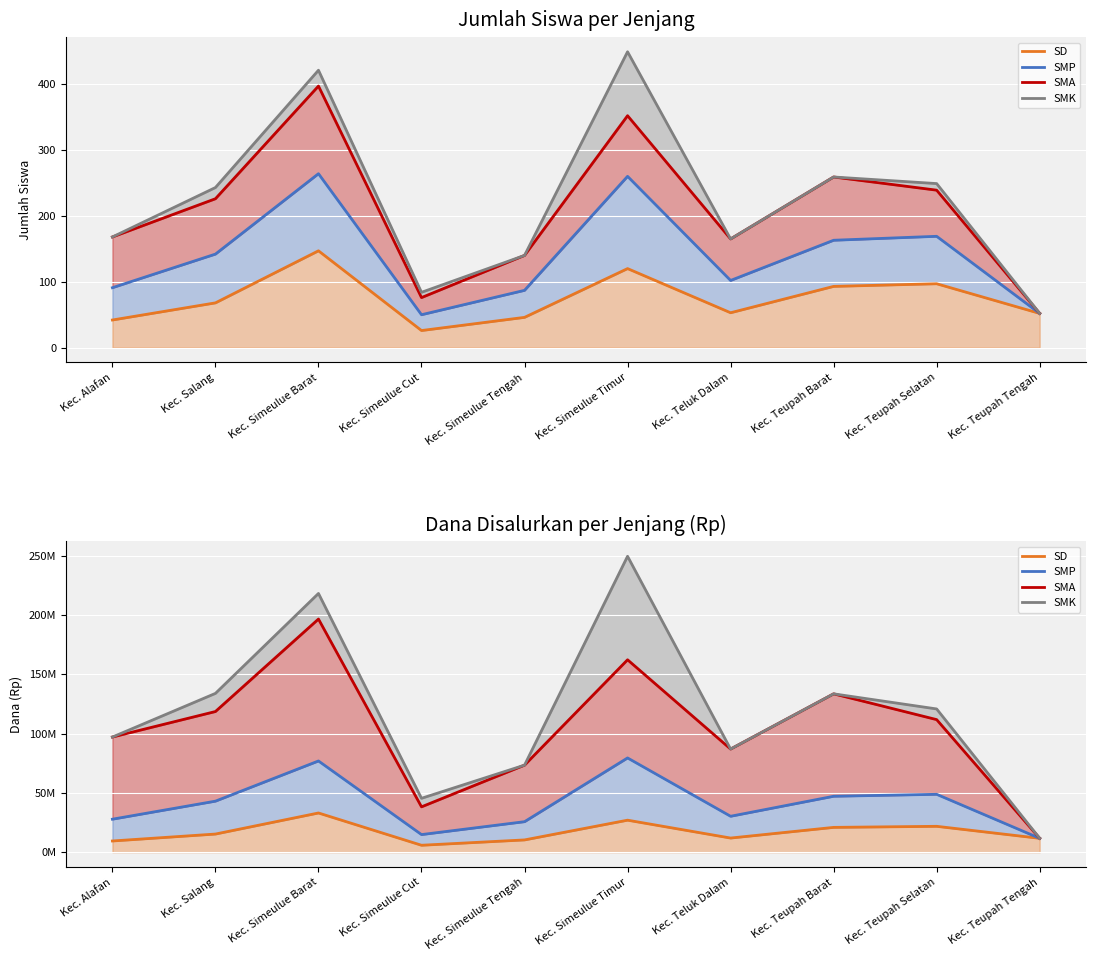

True or false: SMK has more than 0 points higher than both neighbors.

True